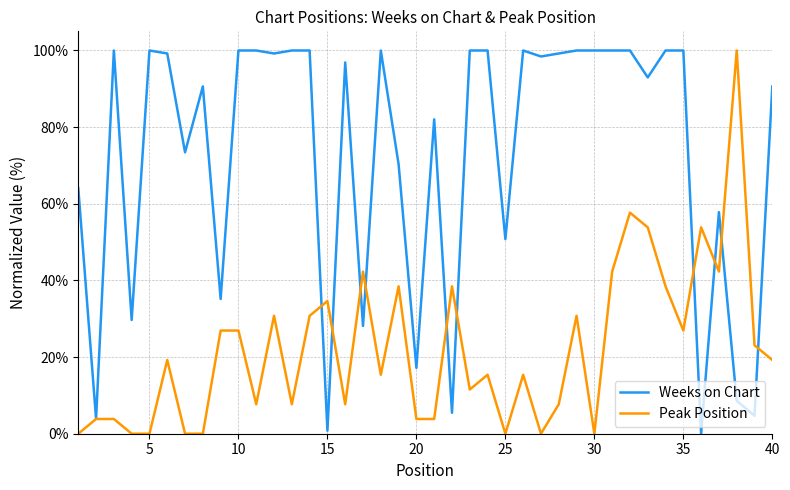

Rank the series by their average value, from lowest to highest.

Peak Position, Weeks on Chart